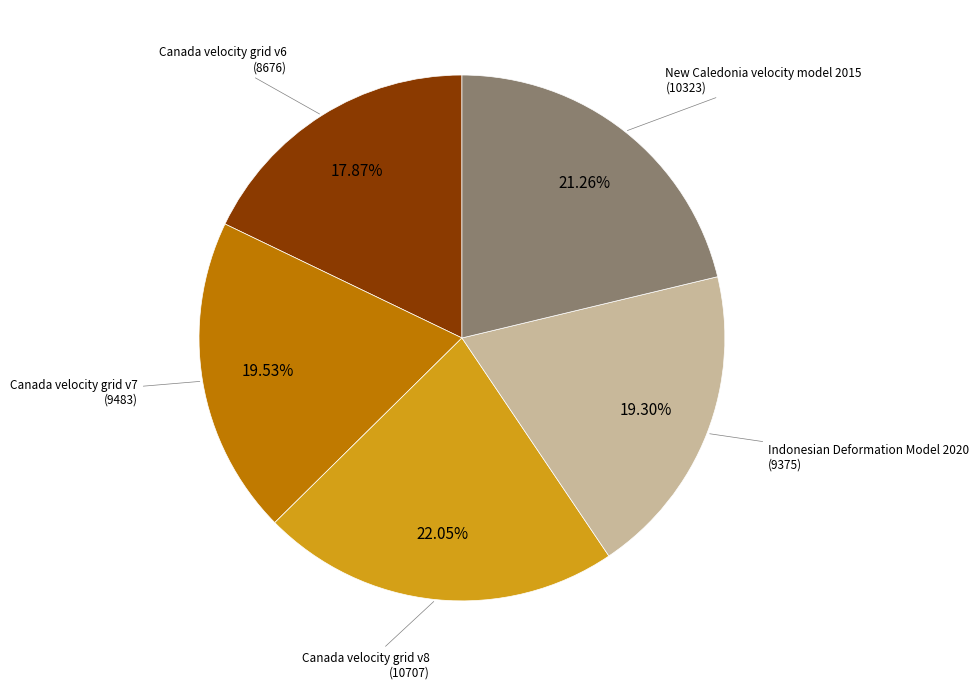

Is there a majority slice in this chart?

No